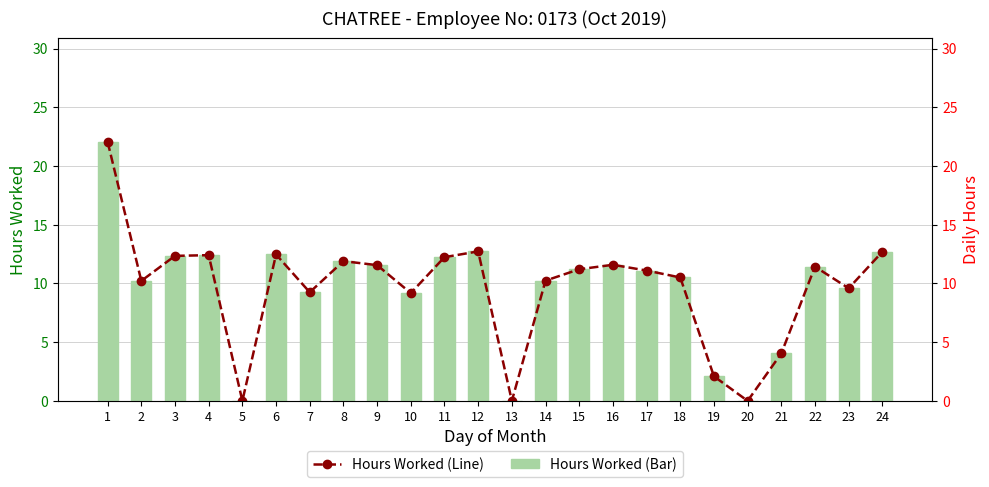

Reading right to left, extract all data points from this chart.

Hours Worked (Low): 24=12.7	23=9.6	22=11.4	21=4.0	20=0.0	19=2.1	18=10.5	17=11.1	16=11.6	15=11.2	14=10.2	13=0.0	12=12.7	11=12.2	10=9.2	9=11.6	8=11.9	7=9.2	6=12.5	5=0.0	4=12.4	3=12.3	2=10.2	1=22.1
Hours Worked (Line): 24=12.7	23=9.6	22=11.4	21=4.0	20=0.0	19=2.1	18=10.5	17=11.1	16=11.6	15=11.2	14=10.2	13=0.0	12=12.7	11=12.2	10=9.2	9=11.6	8=11.9	7=9.2	6=12.5	5=0.0	4=12.4	3=12.3	2=10.2	1=22.1